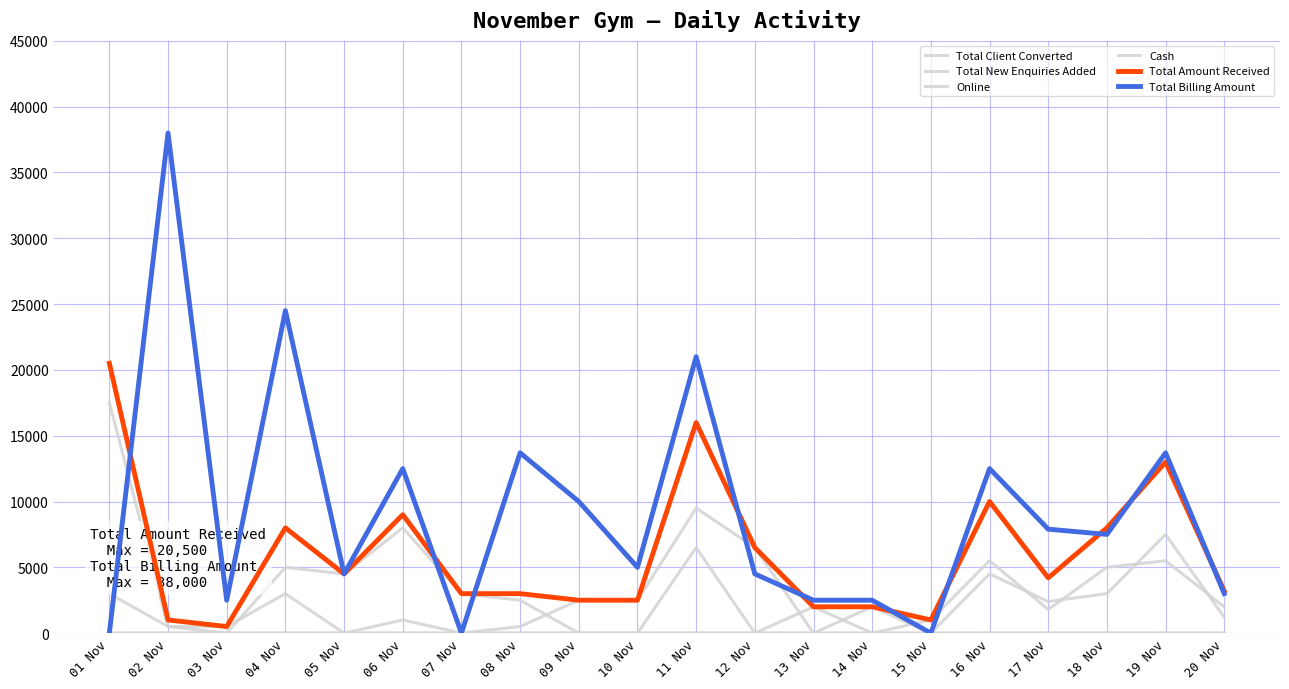

The value of Total Amount Received at 03 Nov is 654. True or false?

False